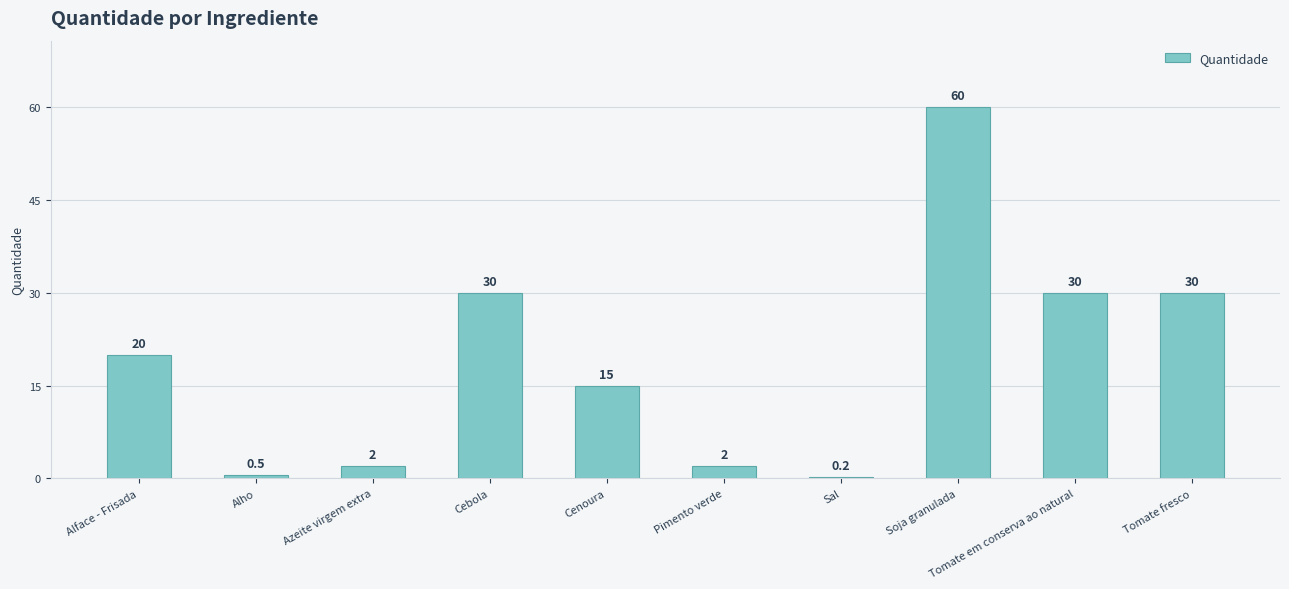

Read the value at Cenoura.

15.0